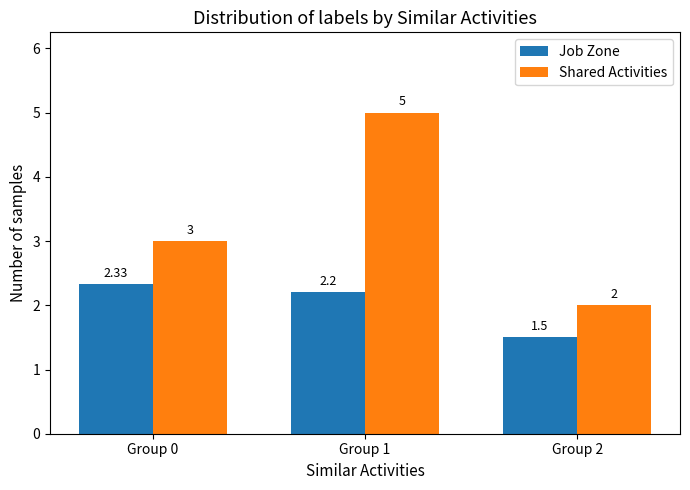

What is the average value of the Shared Activities series?

3.3